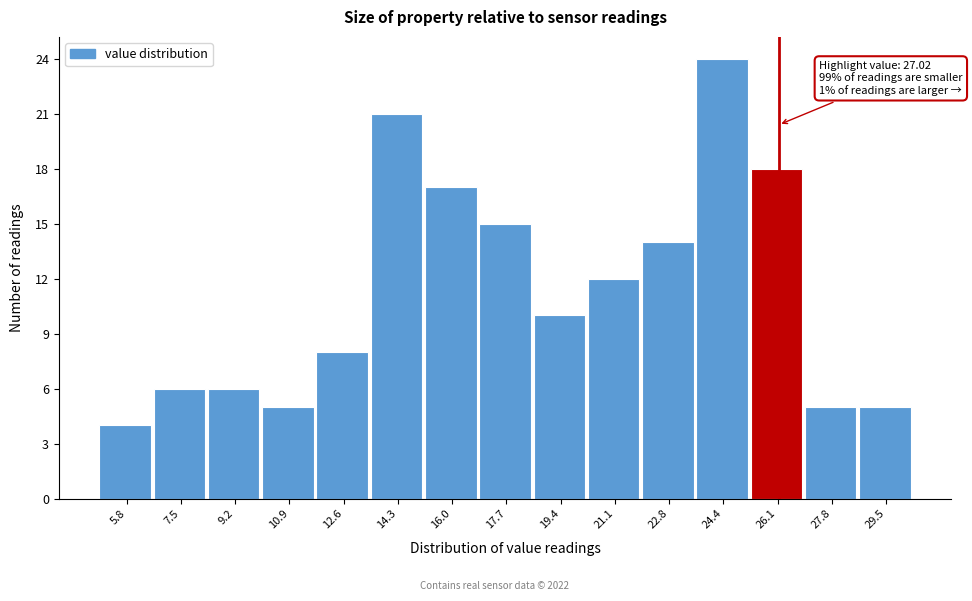

Reading left to right, what are all the values shown in this chart?

5.8=4	7.5=6	9.2=6	10.9=5	12.6=8	14.3=21	16.0=17	17.7=15	19.4=10	21.1=12	22.8=14	24.4=24	26.1=18	27.8=5	29.5=5